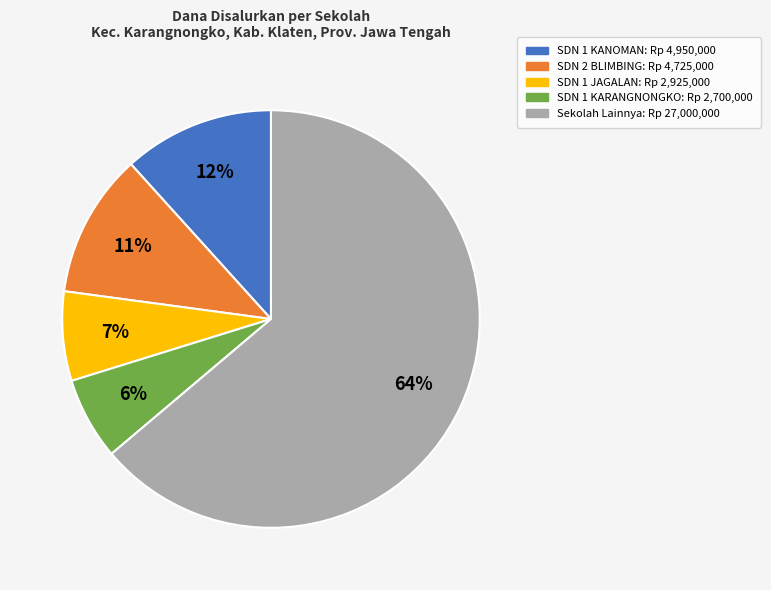

To the nearest percent, what is the average slice percentage?

20%